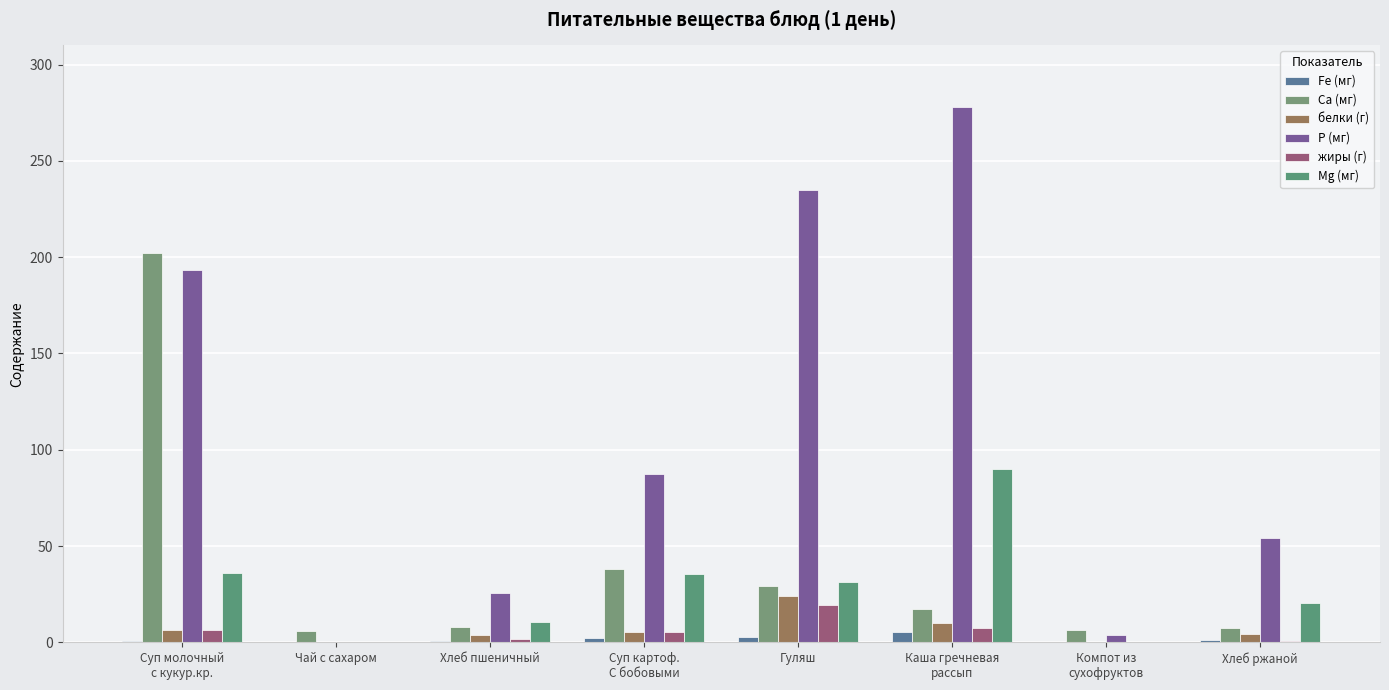

What are all the series names shown in the legend?

Fe (мг), Ca (мг), белки (г), P (мг), жиры (г), Mg (мг)